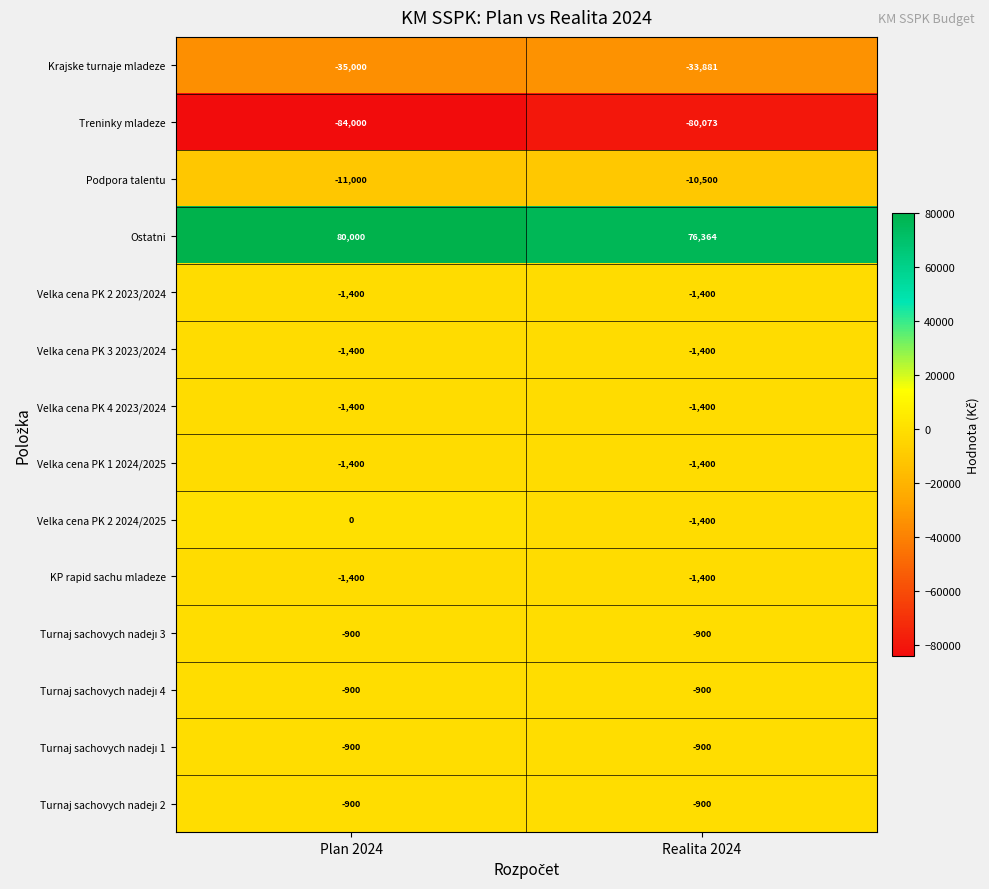

What is the sum of the KP rapid sachu mladeze values at Plan 2024 and Realita 2024?

-2800